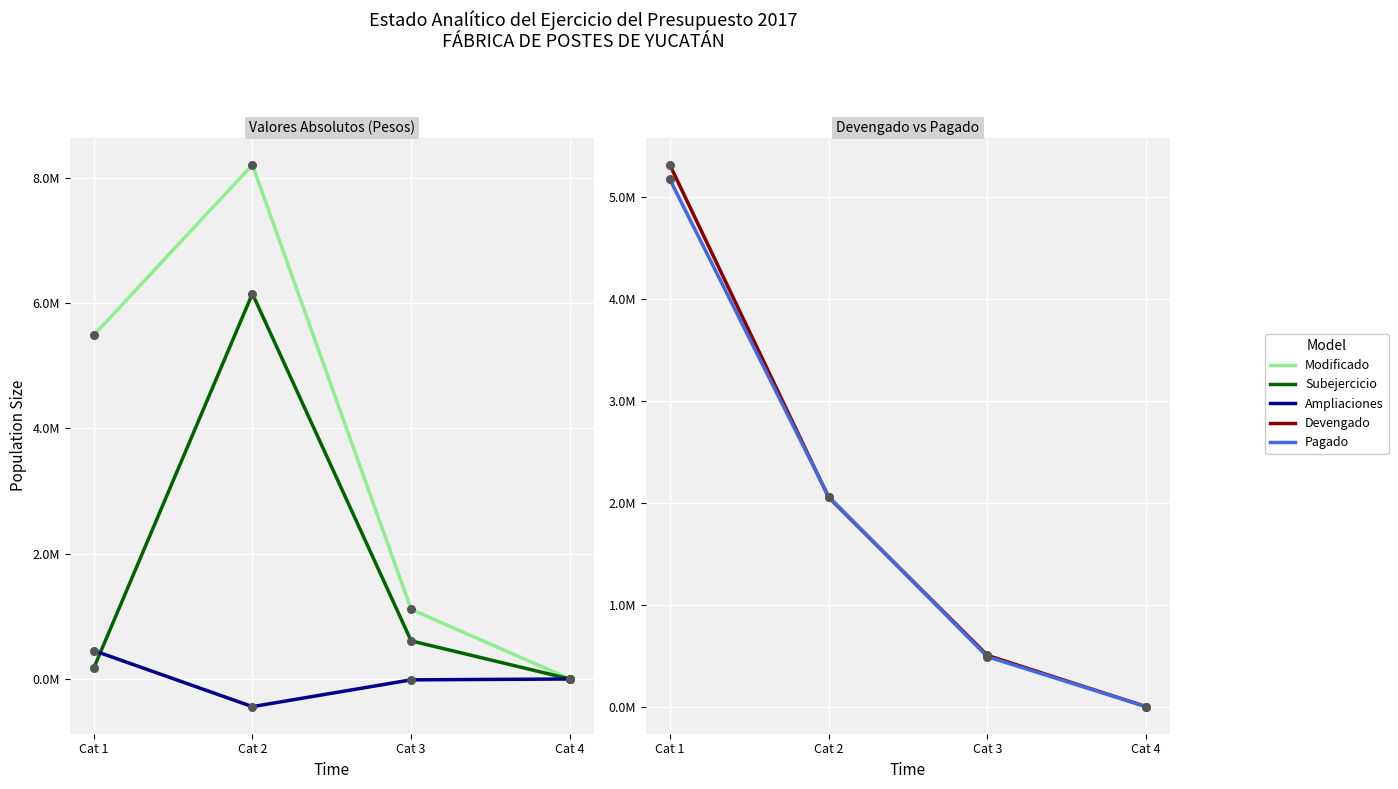

Which series reaches the maximum Y coordinate?

Modificado